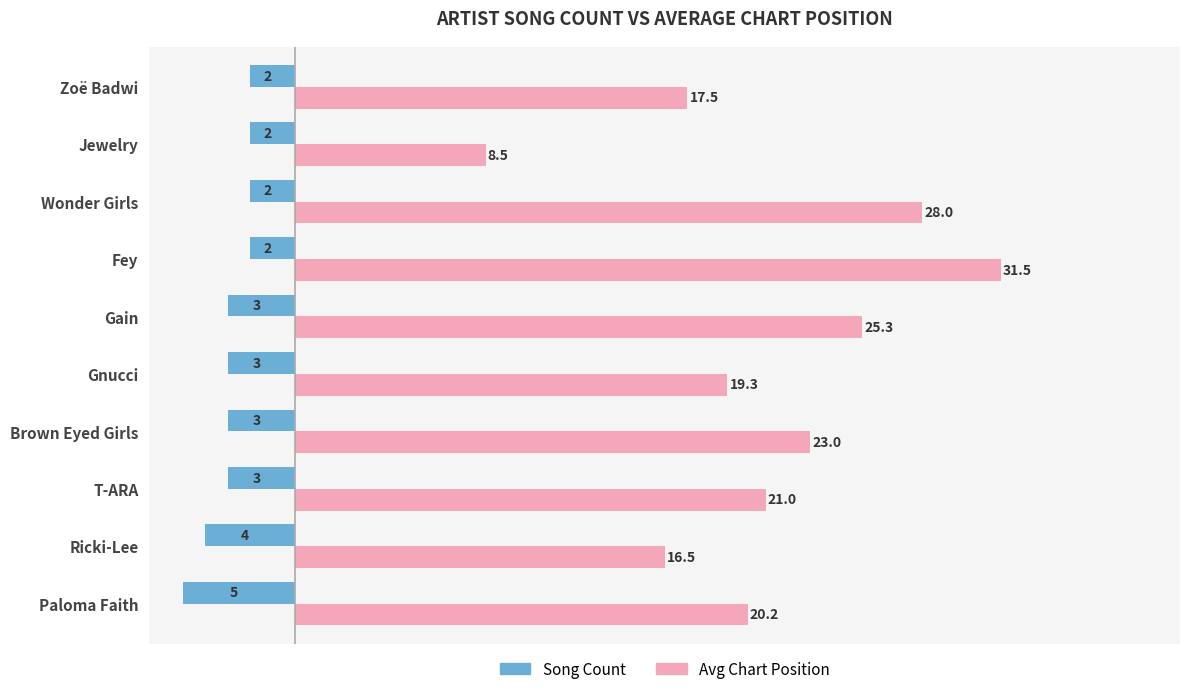

The Song Count series shows -7.7 at Paloma Faith. True or false?

False